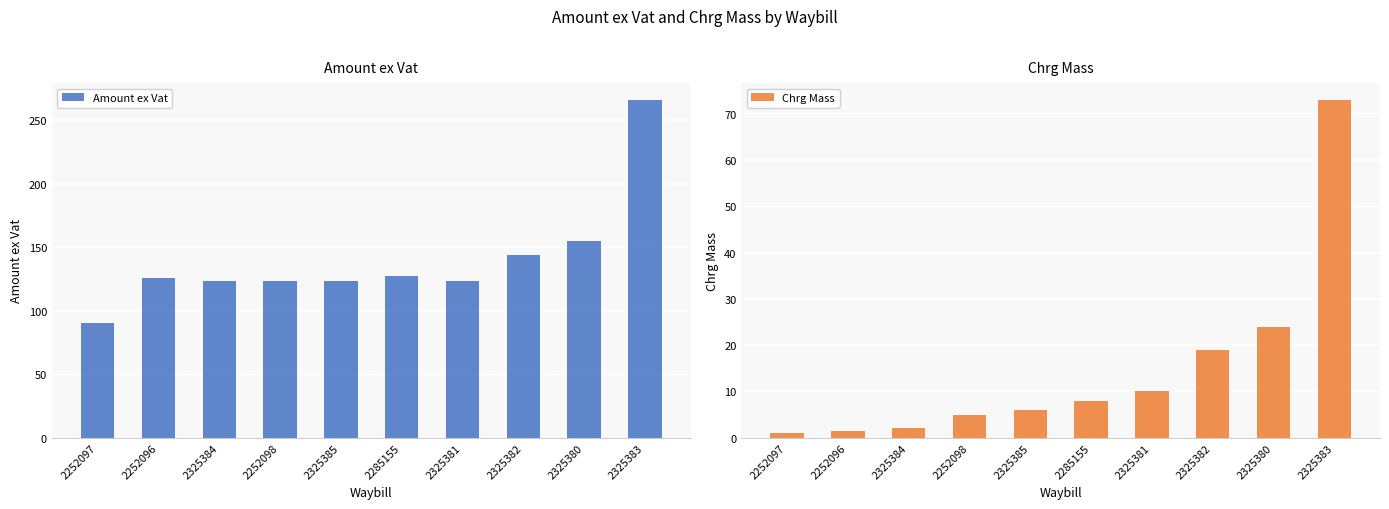

What is the sum of the Chrg Mass values at 2252098 and 2252097?

6.0